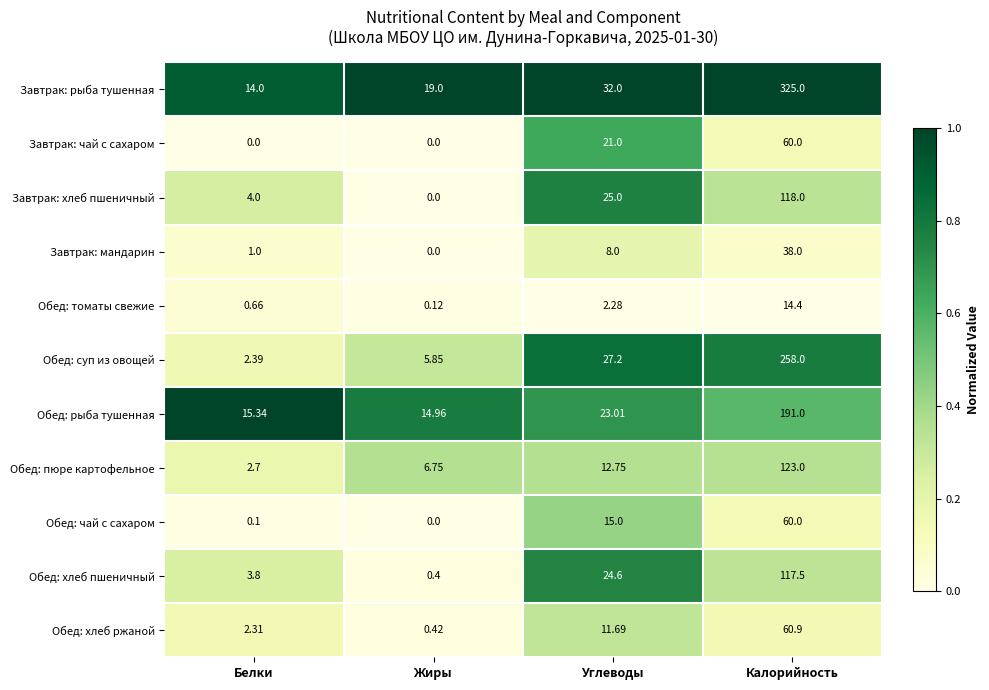

Which series has the largest total across all categories?

Завтрак: рыба тушенная